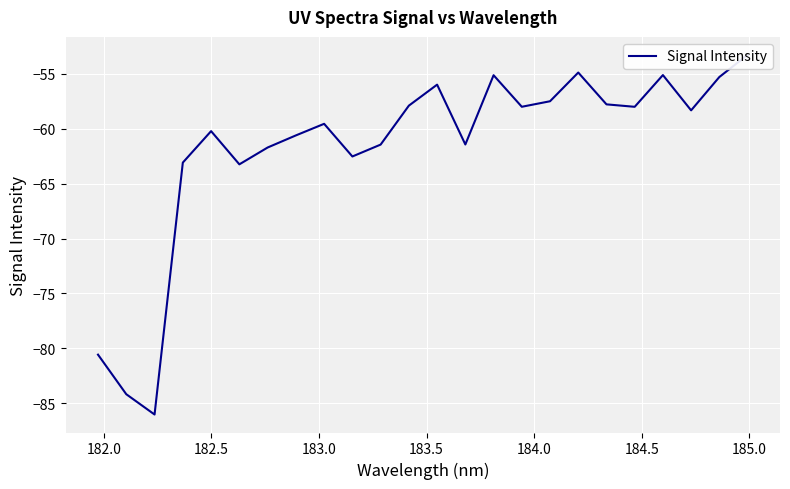

What is the difference between the maximum and minimum values?

32.8